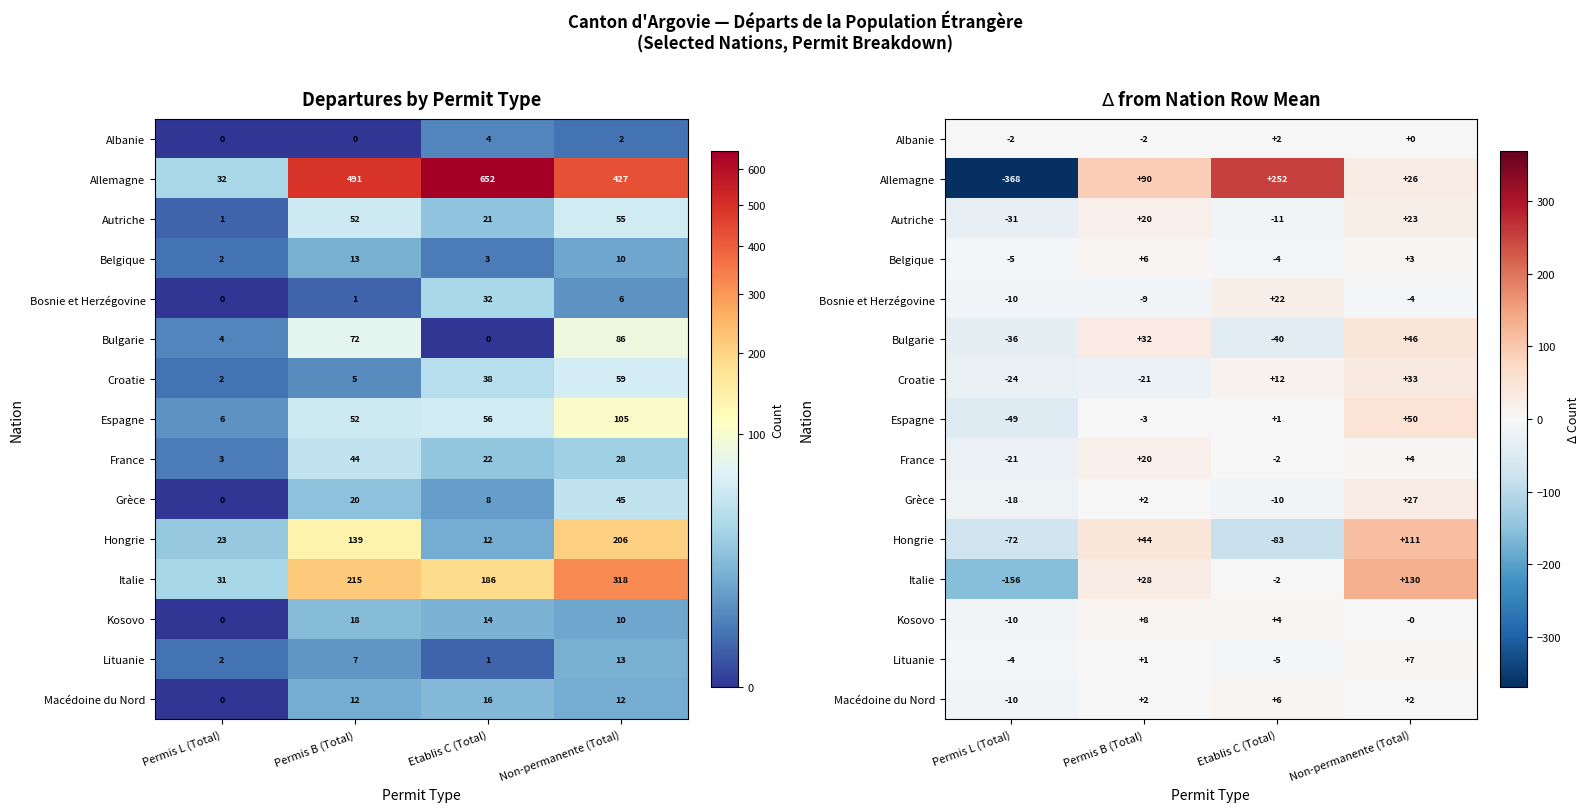

What is the minimum value shown in the chart?

-368.5